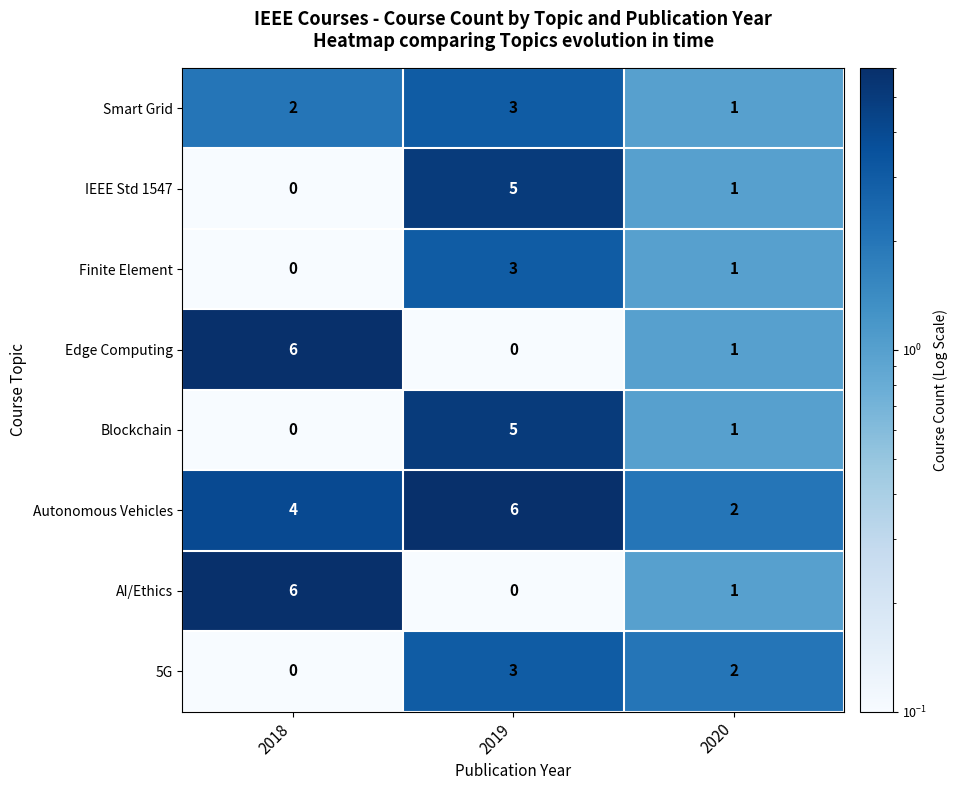

What is the difference between the highest and lowest values at 2018?

6